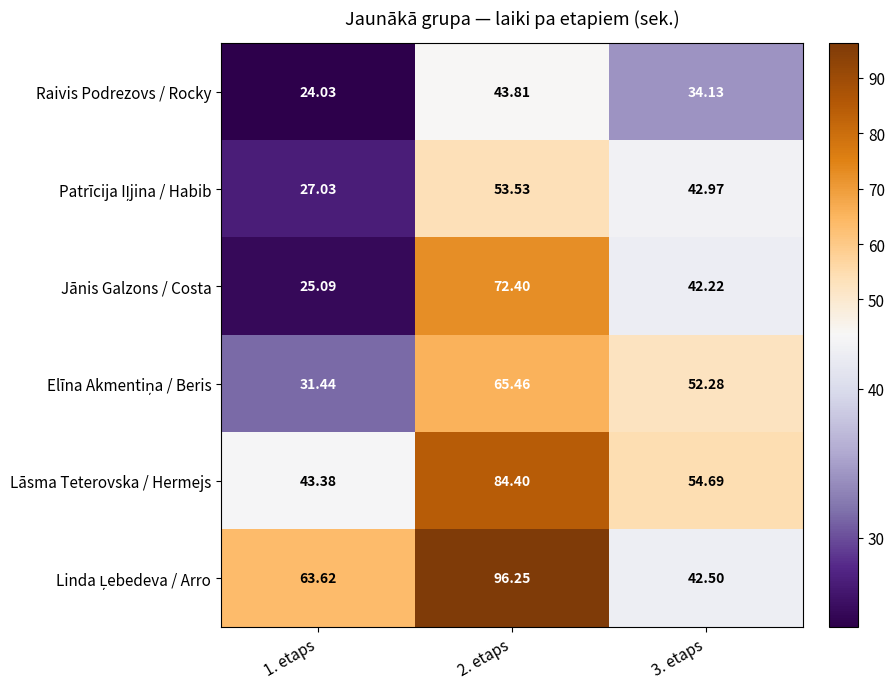

How many categories are shown in the chart?

3